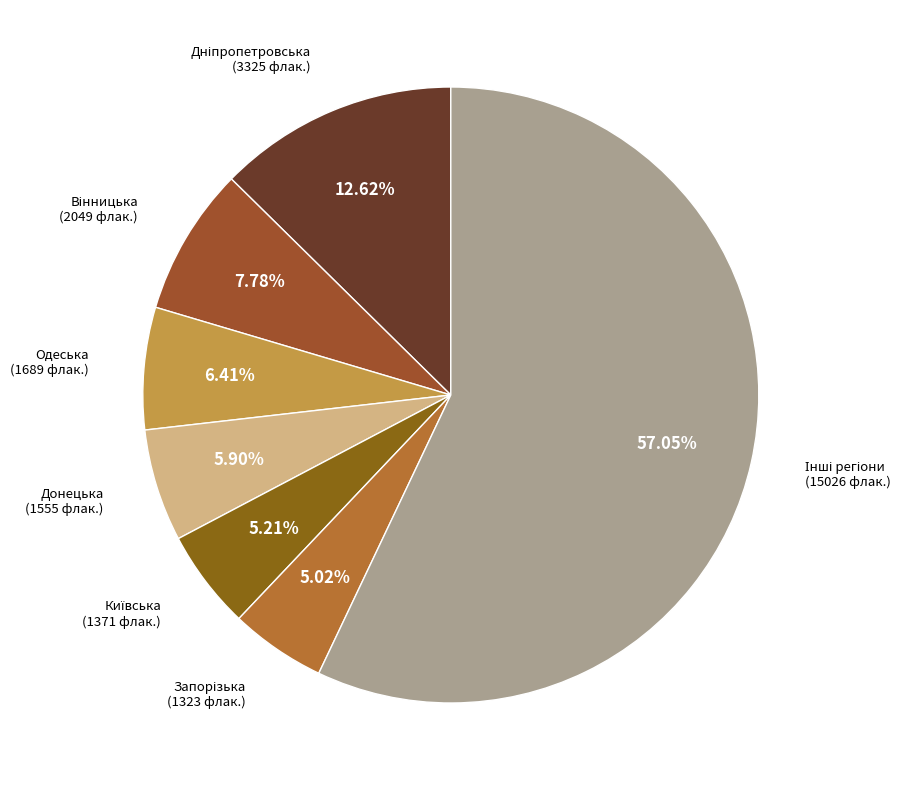

How many segments does this pie chart have?

7